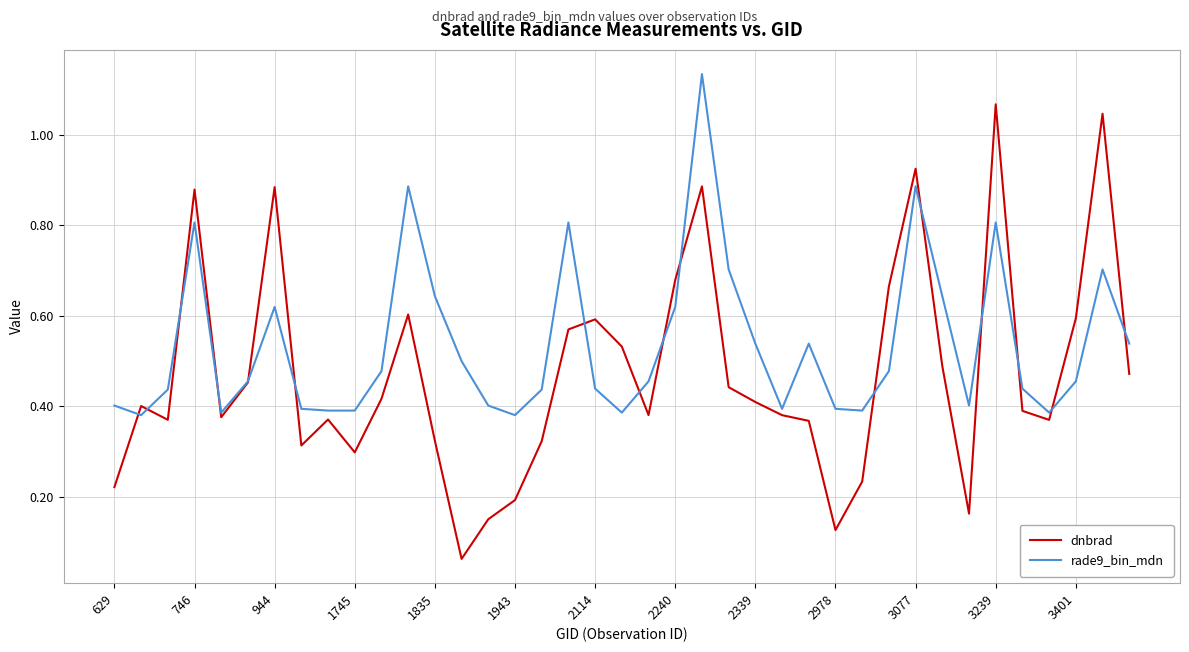

Which series has the largest range (max minus min)?

dnbrad